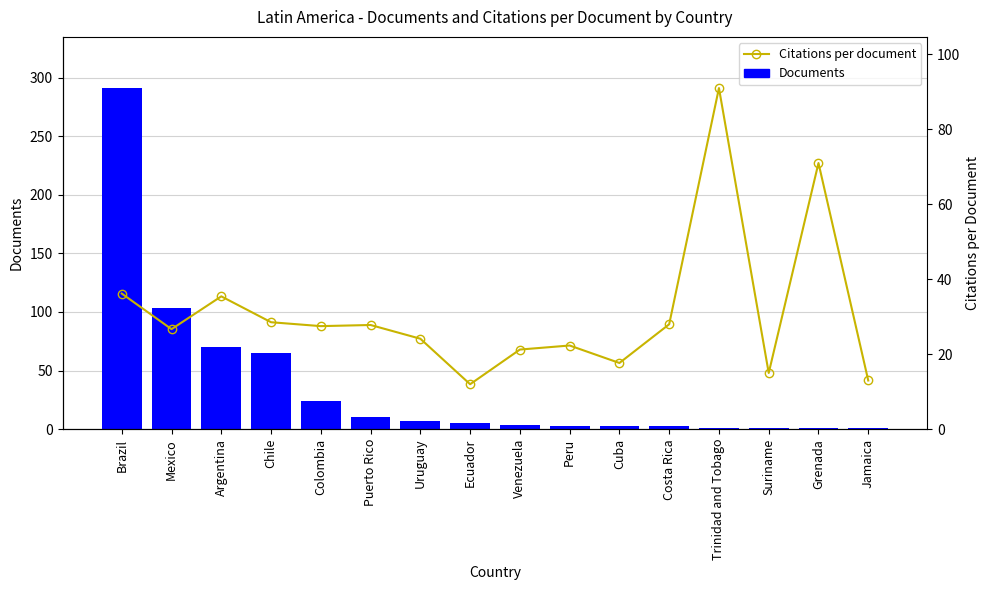

How many groups of bars are there?

16